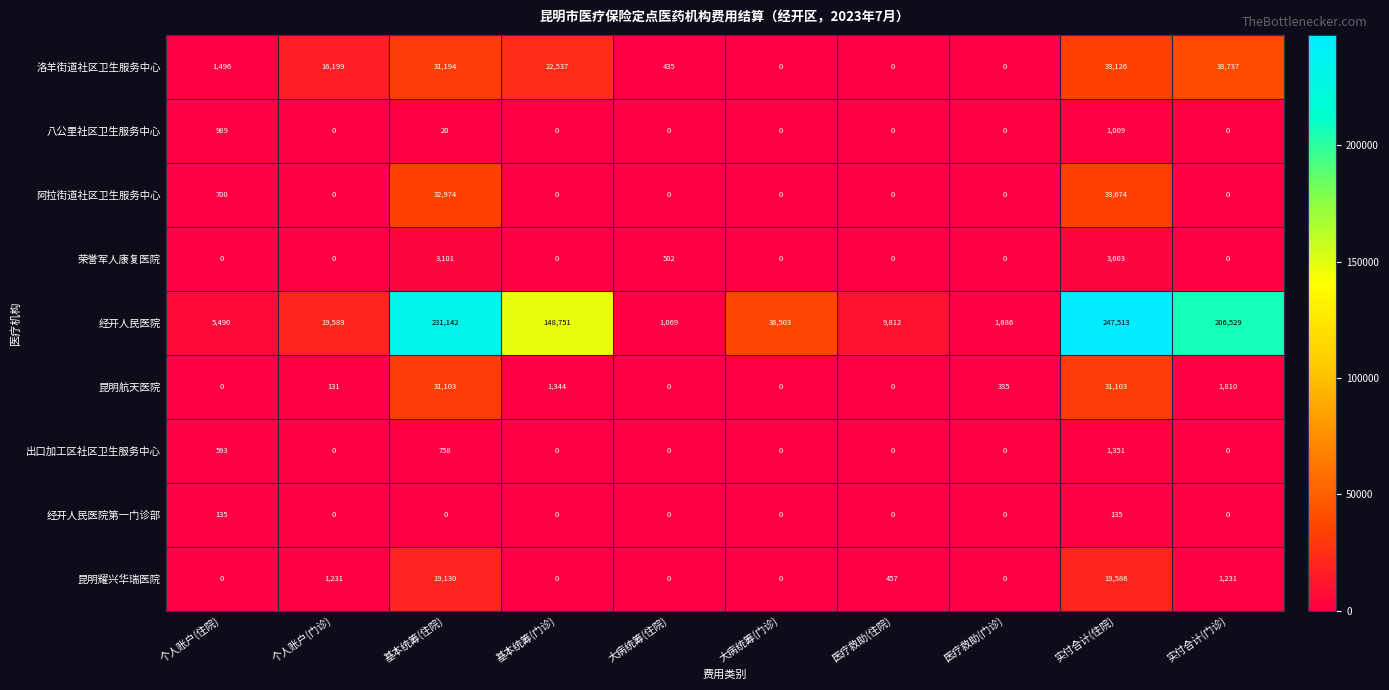

At 实付合计(住院), list the series in order from smallest to largest.

经开人民医院第一门诊部, 八公里社区卫生服务中心, 出口加工区社区卫生服务中心, 荣誉军人康复医院, 昆明耀兴华瑞医院, 昆明航天医院, 洛羊街道社区卫生服务中心, 阿拉街道社区卫生服务中心, 经开人民医院